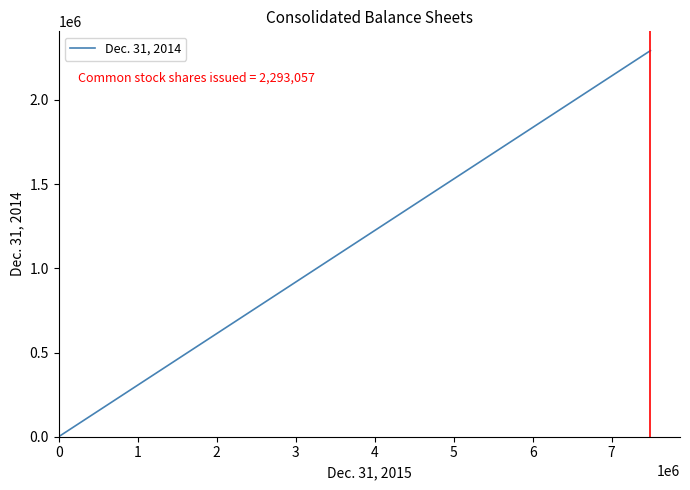

Is this an area chart (filled region under the line)?

No